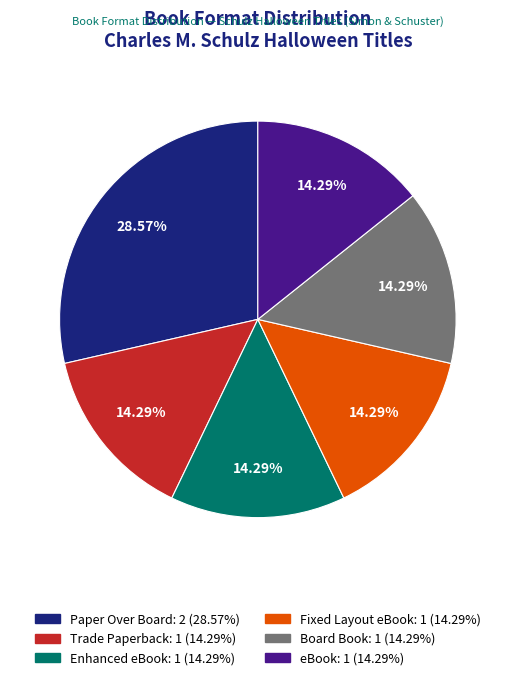

Count the number of slices in the pie.

6